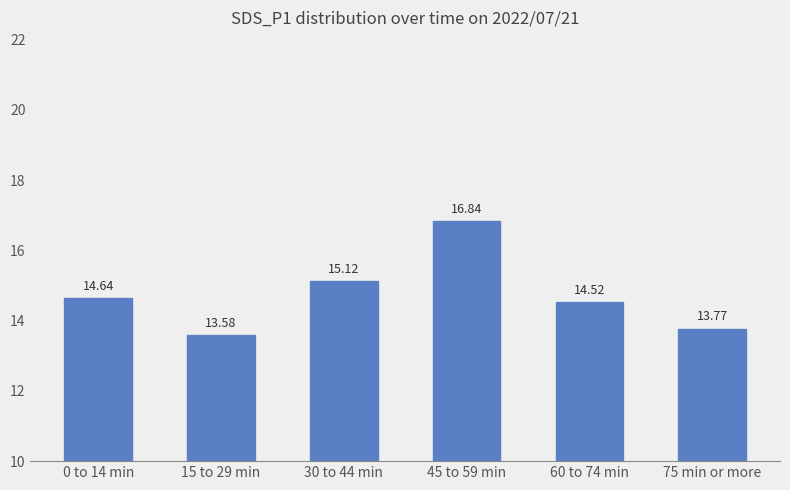

How many values are below 14?

2